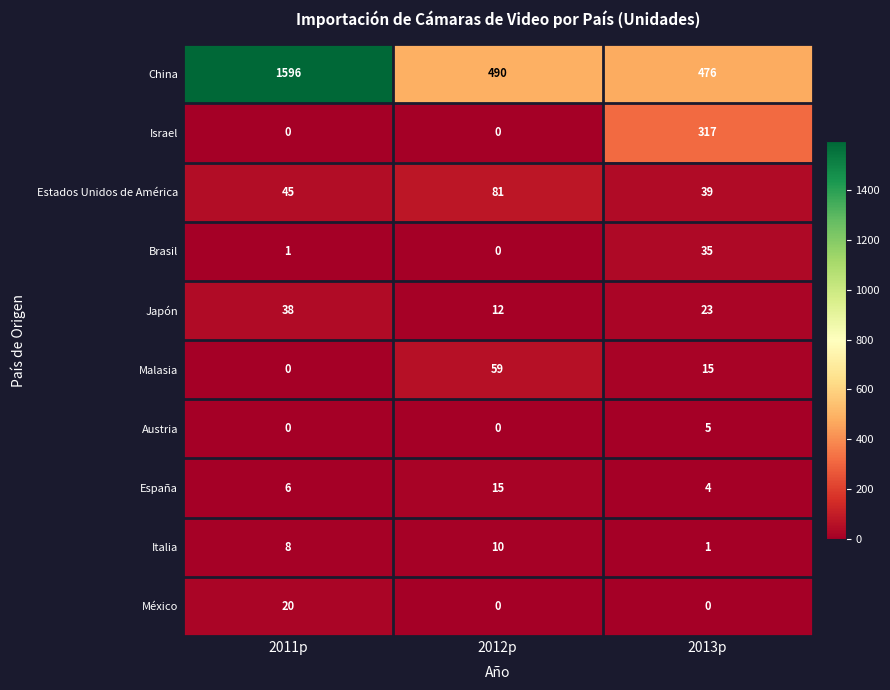

What is the spread (max minus min) of values at 2012p?

490